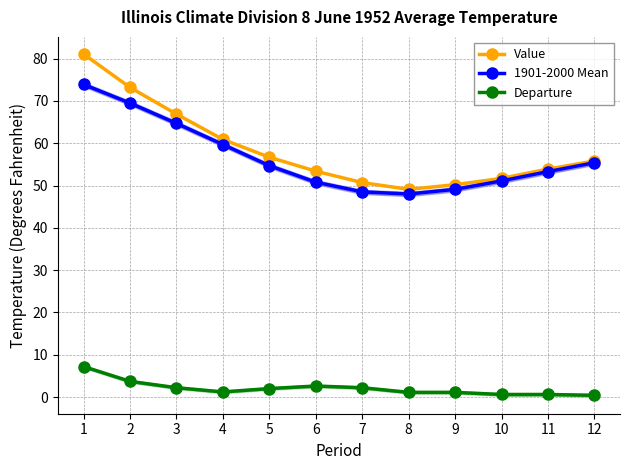

What is the minimum value for Value?

49.1